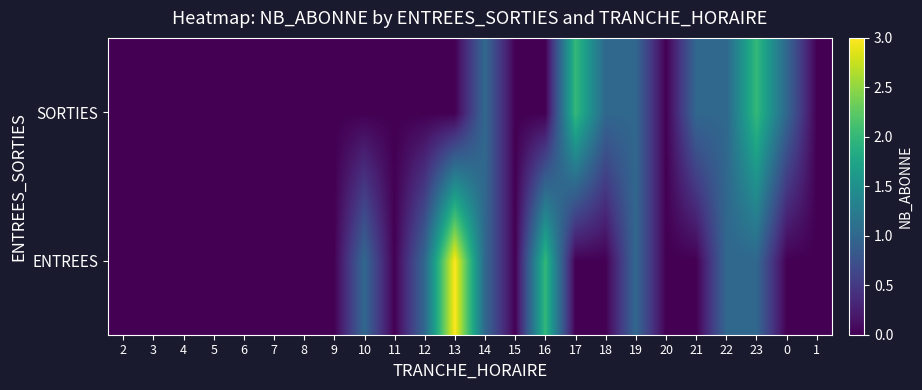

Which series has the widest spread of values?

ENTREES